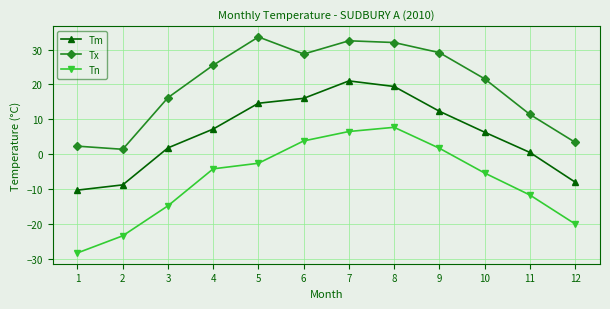

What is the minimum value for Tx?

1.4